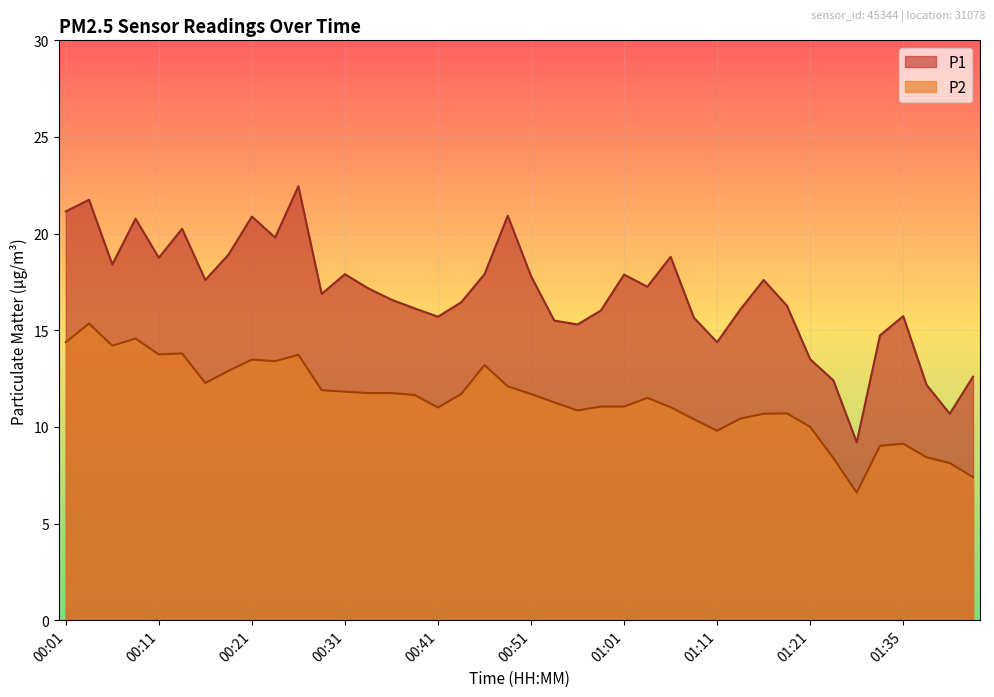

At which label does P2 reach its peak?

00:04